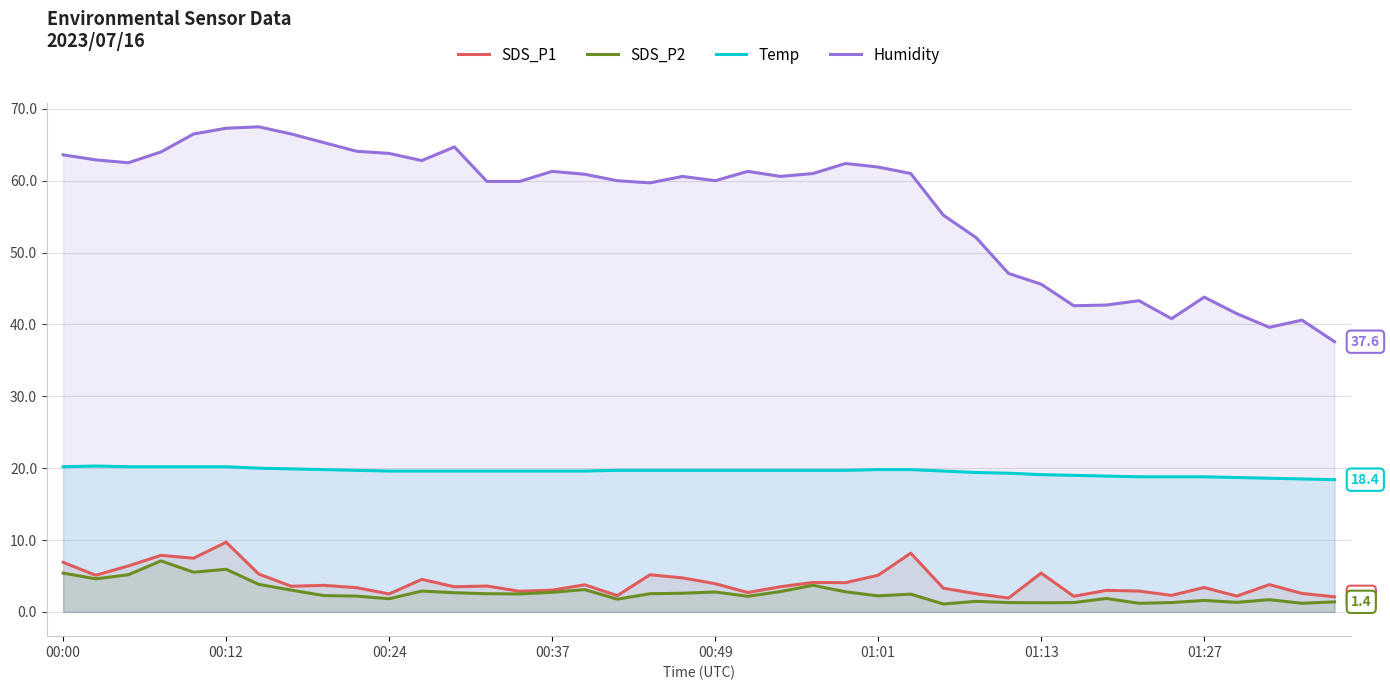

How many values in the SDS_P1 series exceed 3?

27